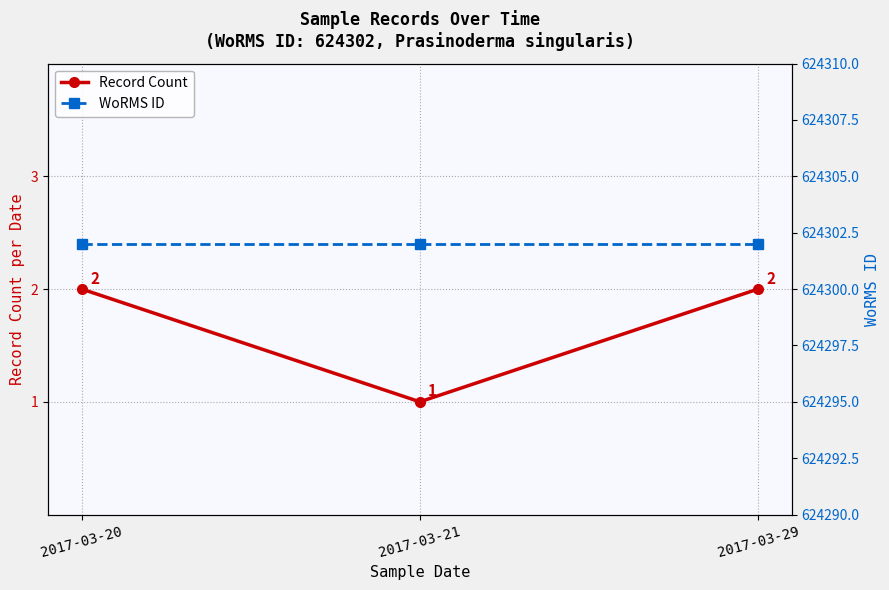

What is the approximate value of Record Count at 2017-03-21?

1